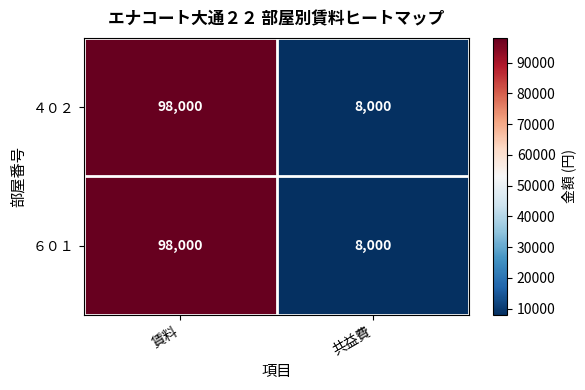

At which category does the chart reach its minimum across all series?

共益費